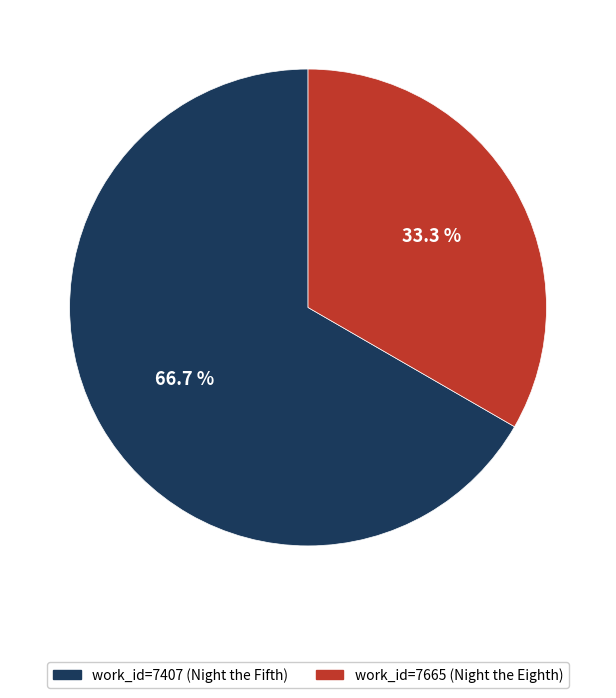

Is there any slice that represents more than half of the pie?

Yes